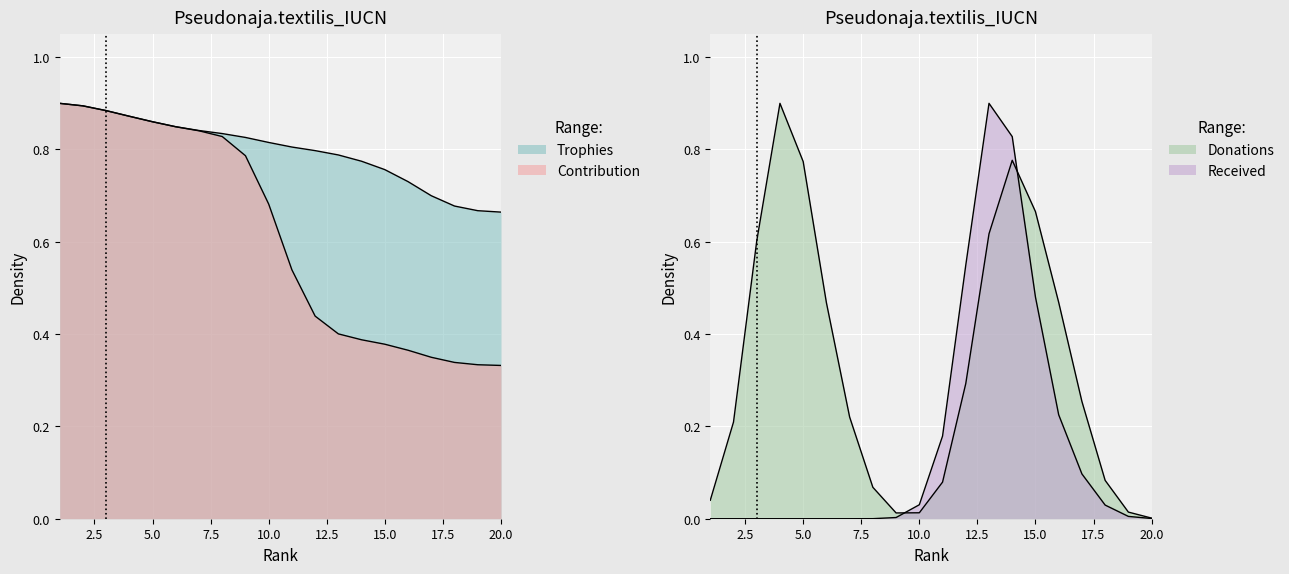

True or false: Contribution and Trophies intersect in this chart.

False